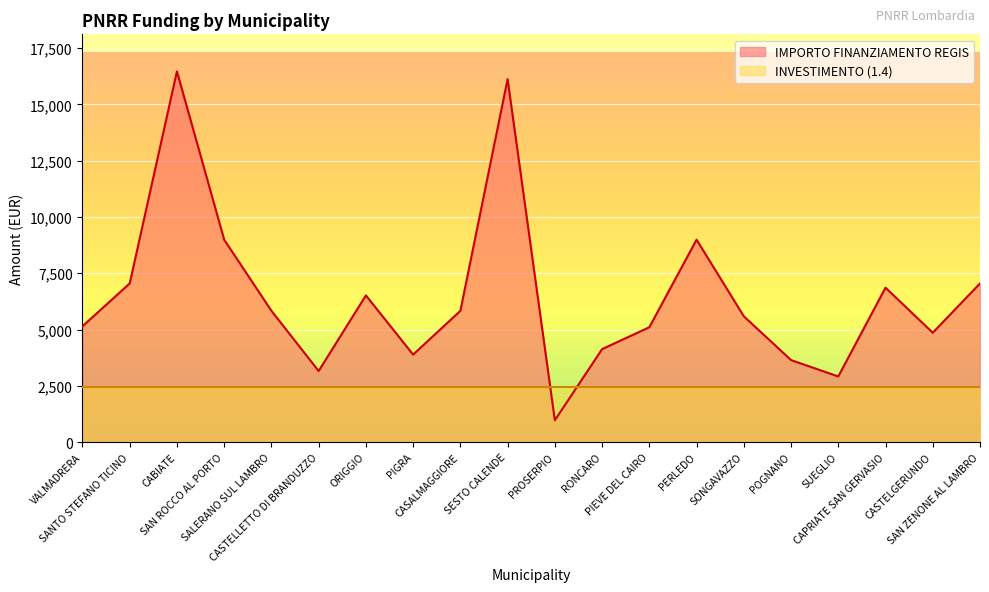

True or false: the data has more than 0 interior local peaks.

True